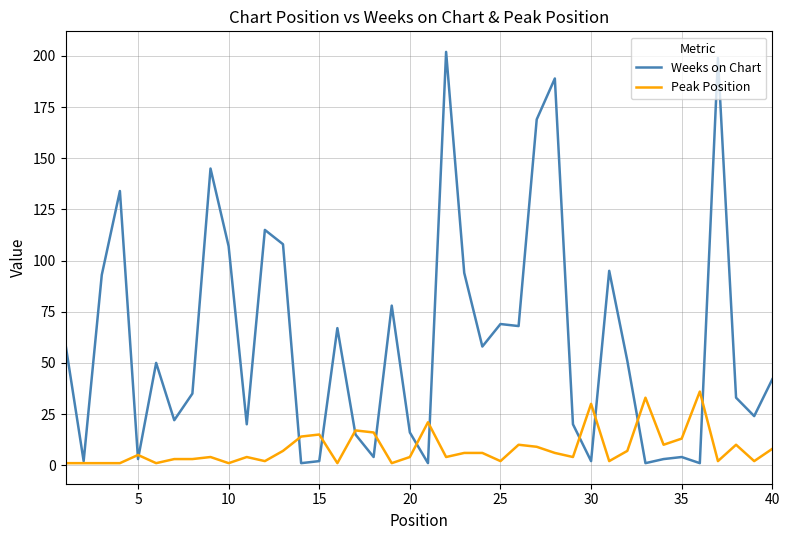

What is the greatest value displayed?

202